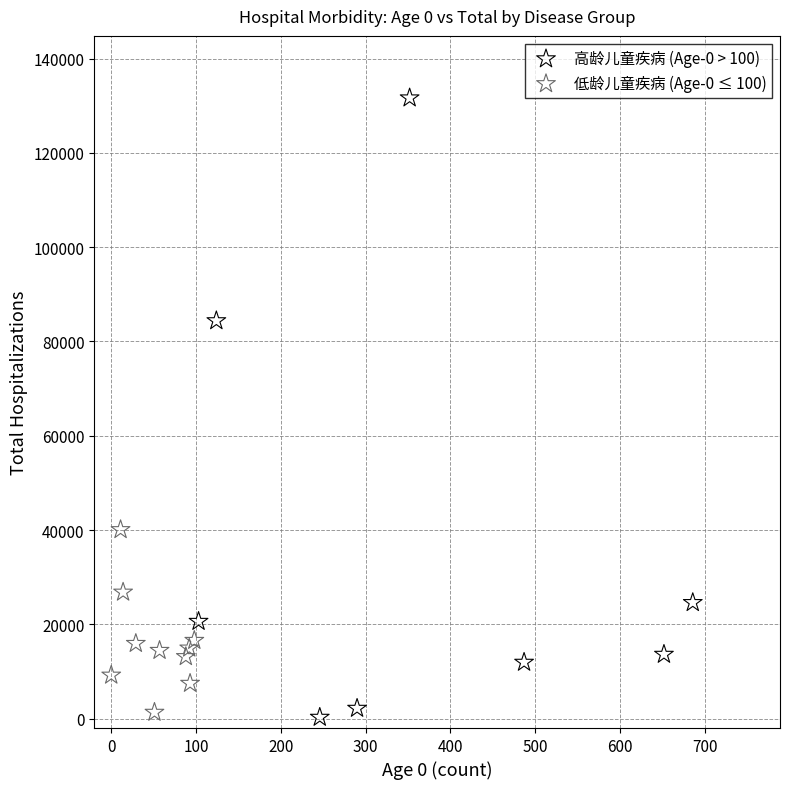

Which series contains the highest Y value?

高龄儿童疾病 (Age-0 > 100)